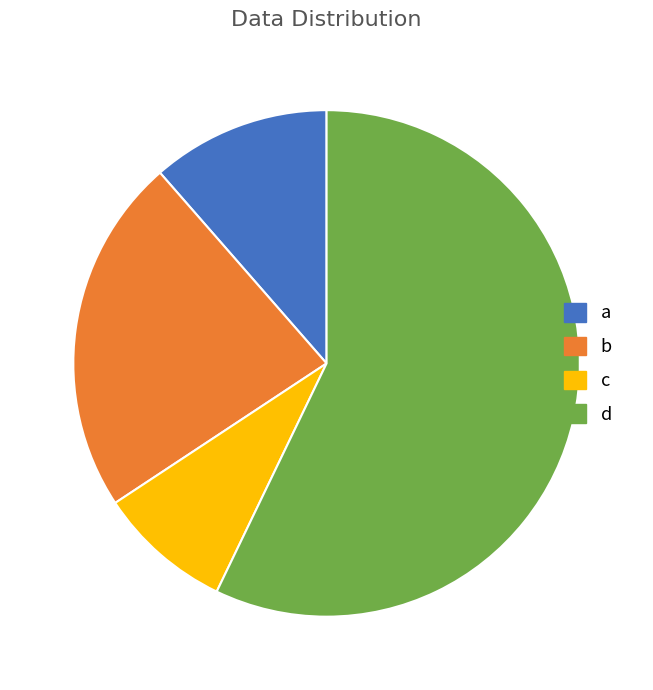

Do c and b together represent more than half of the pie?

No